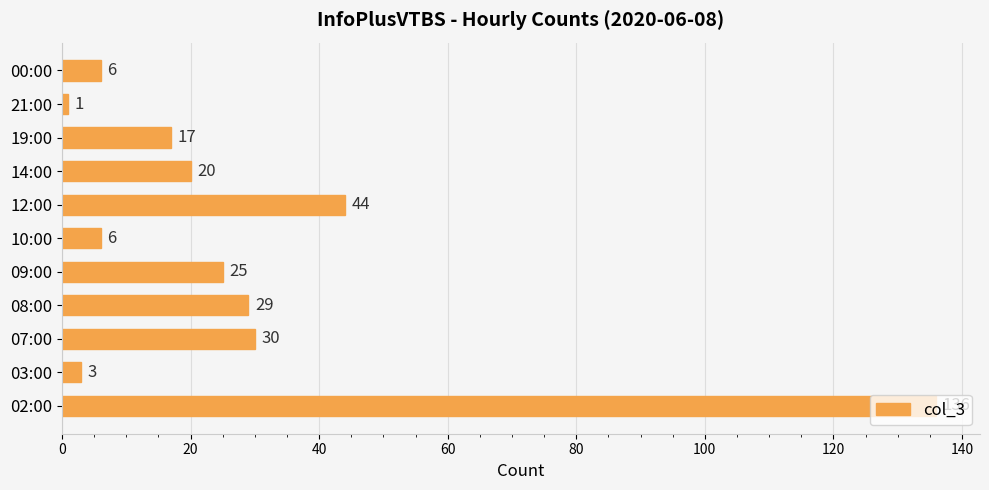

What is the maximum value shown in the chart?

136